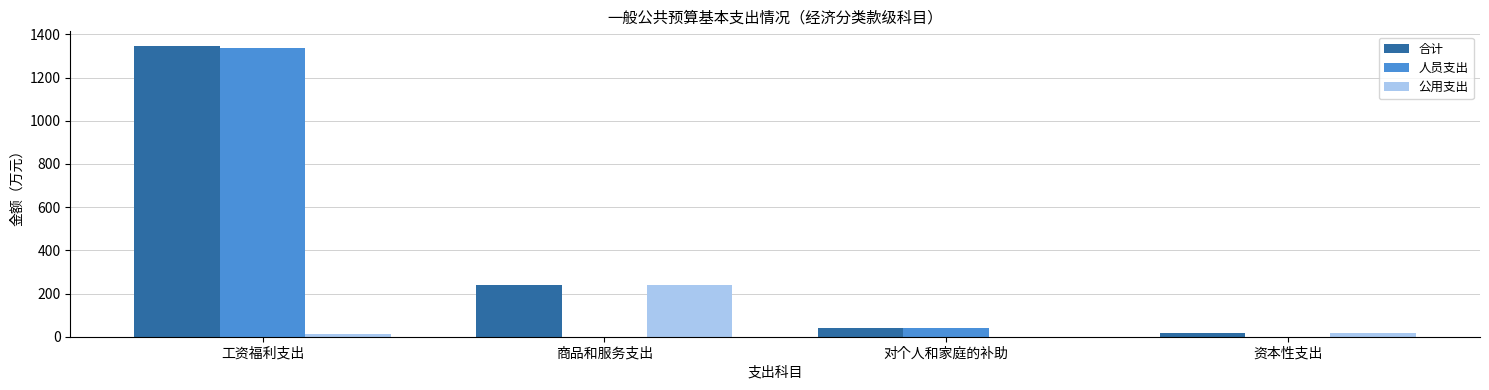

What is the sum of the 公用支出 values at 对个人和家庭的补助 and 商品和服务支出?

238.0